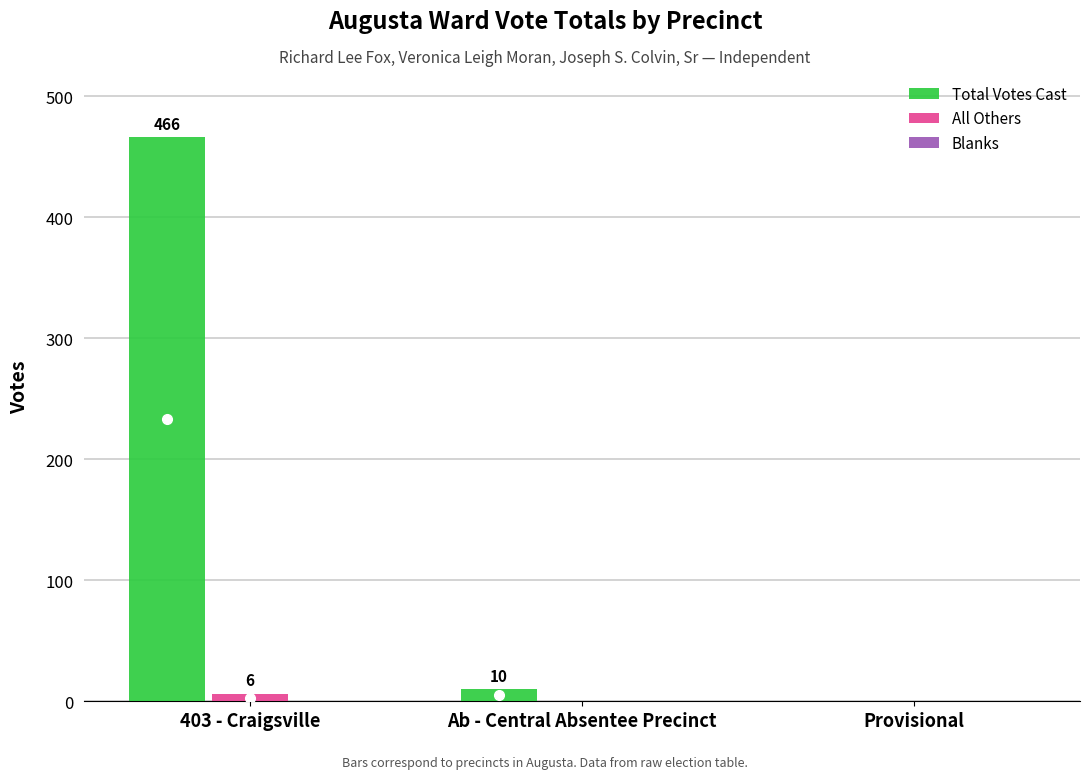

Between 403 - Craigsville and Provisional, which series saw the biggest shift?

Total Votes Cast